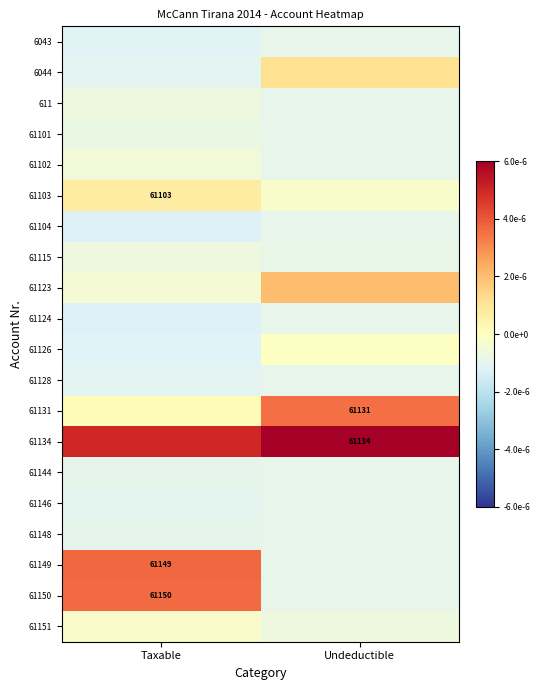

At which category is the sum across all series the highest?

Taxable